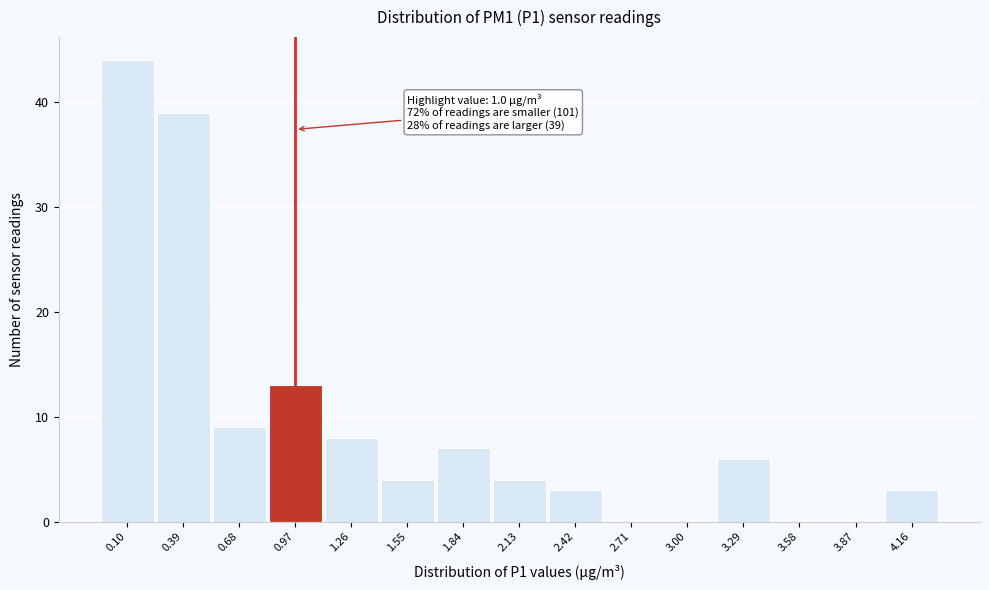

Reading right to left, extract all data points from this chart.

4.16=3	3.87=0	3.58=0	3.29=6	3.00=0	2.71=0	2.42=3	2.13=4	1.84=7	1.55=4	1.26=8	0.97=13	0.68=9	0.39=39	0.10=44